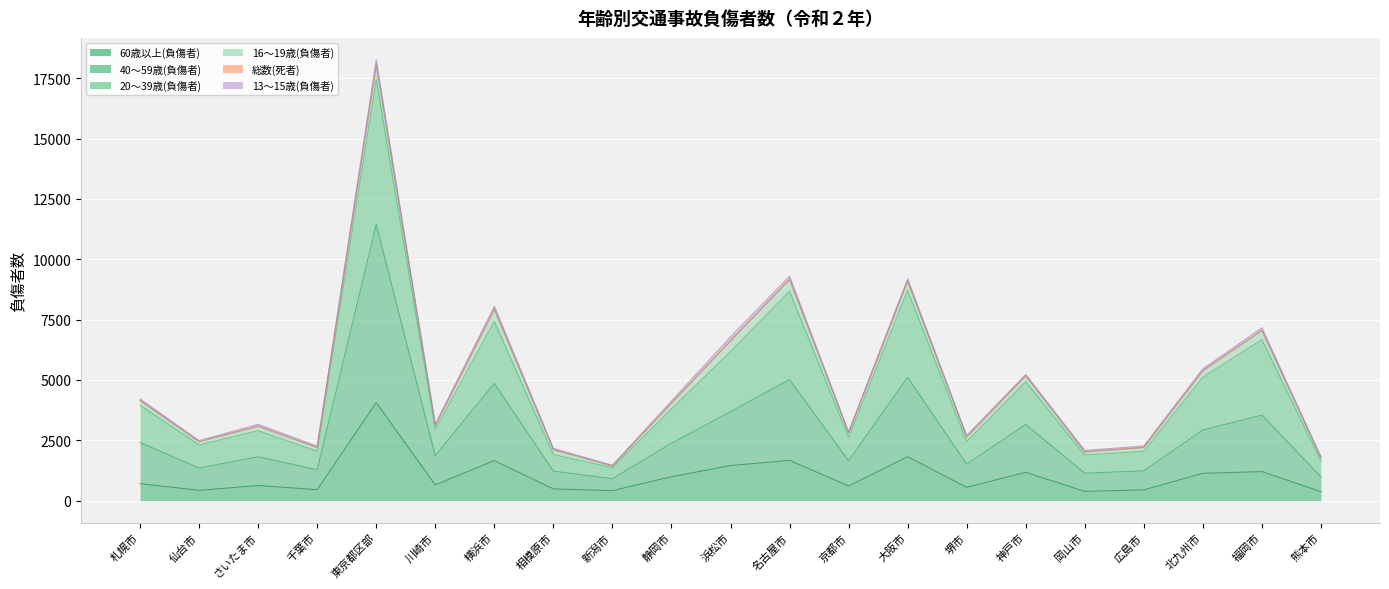

Where does the 20～39歳(負傷者) series first go above 3097?

札幌市